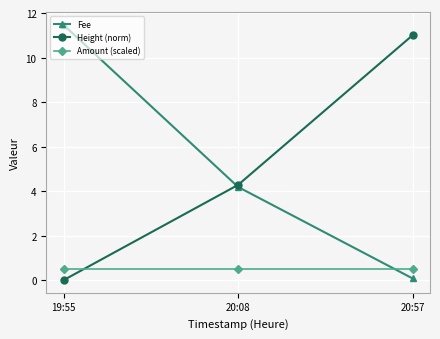

Which series has the largest total across all categories?

Fee